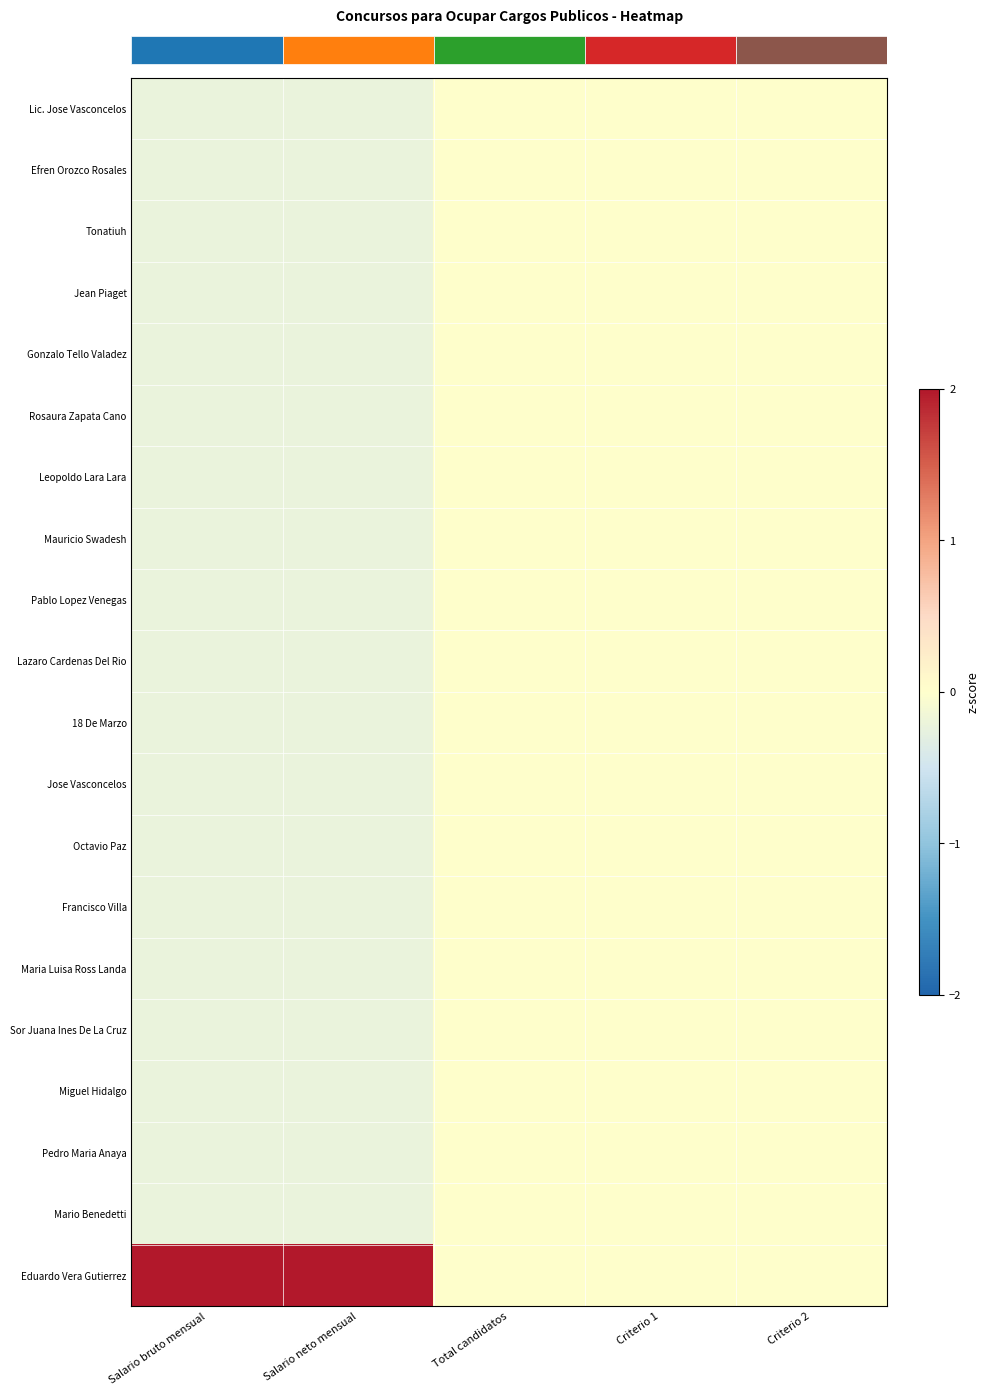

What is the minimum value shown in the chart?

-0.2